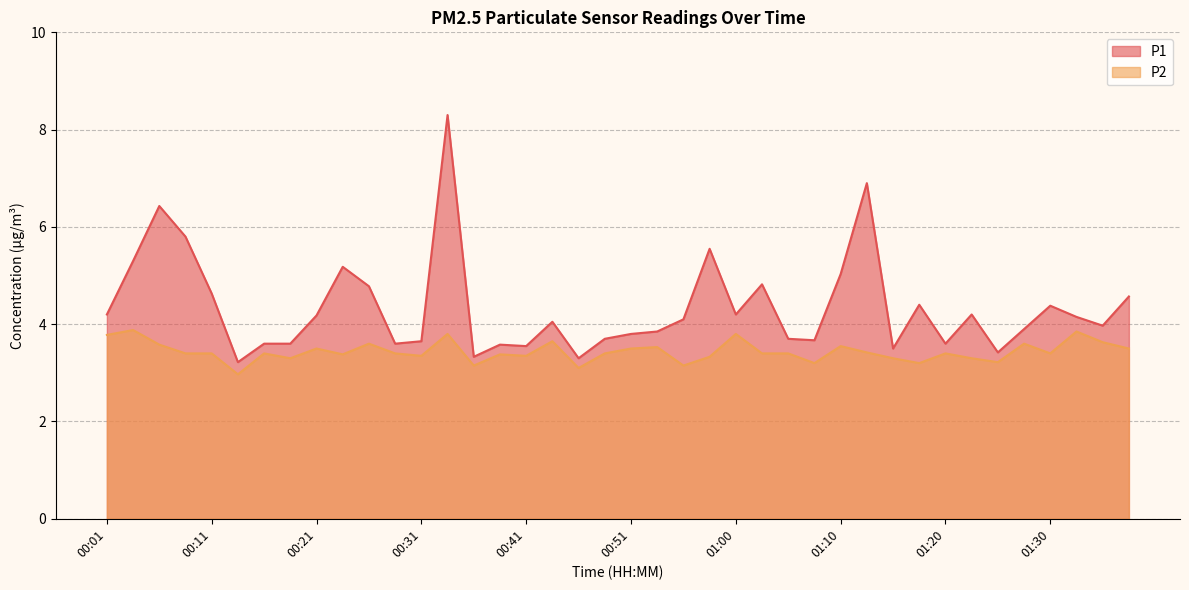

Which has a higher value, 00:38 or 00:04?

00:04